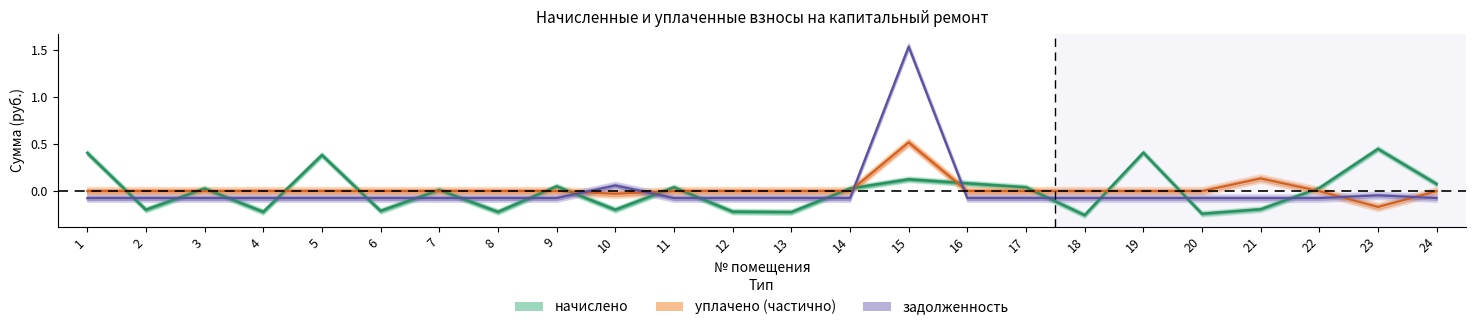

What is the value of the задолженность point at the 7th from the left?

-0.1